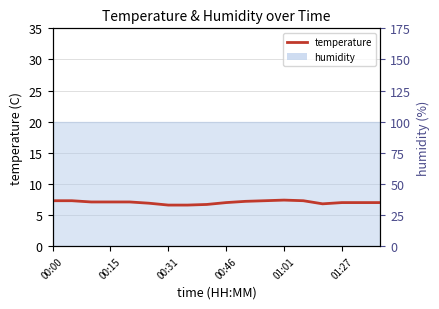

How many data points are less than 7?

5